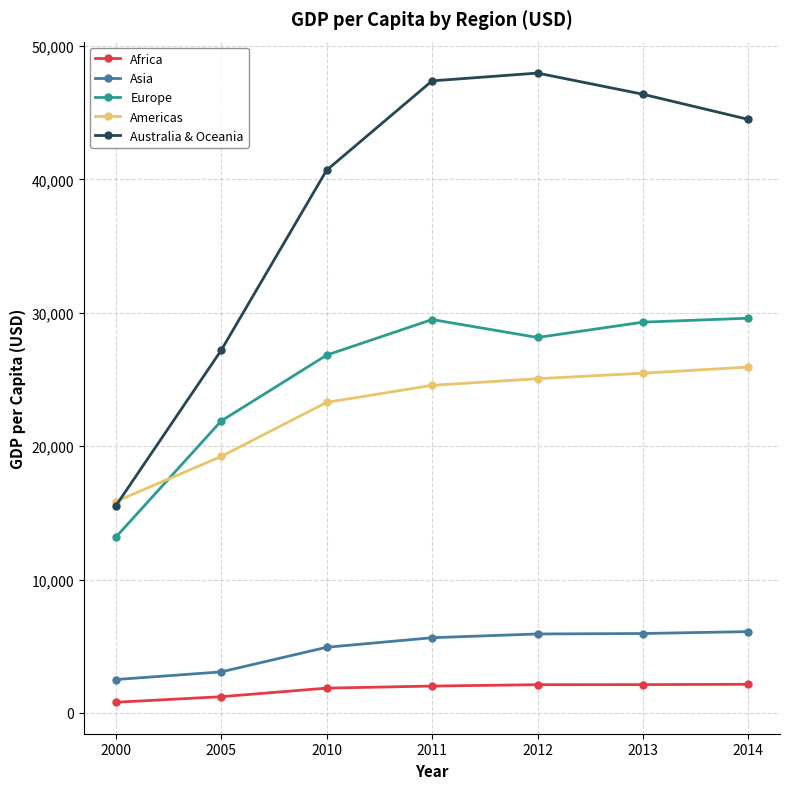

At which label does Europe first exceed 28149?

2011